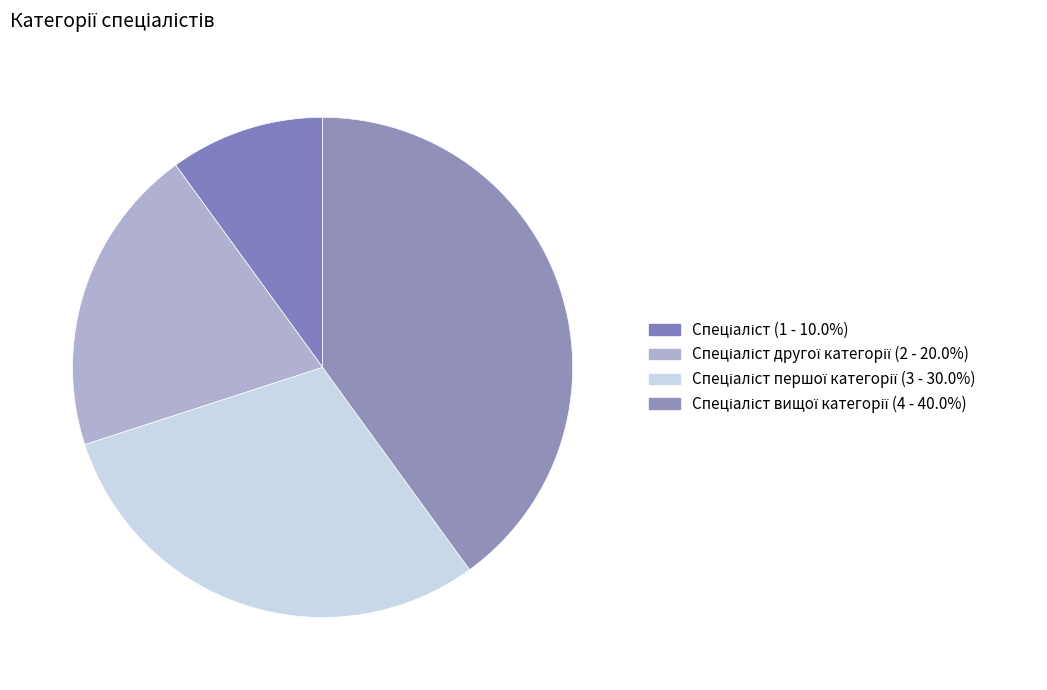

Count the number of slices in the pie.

4